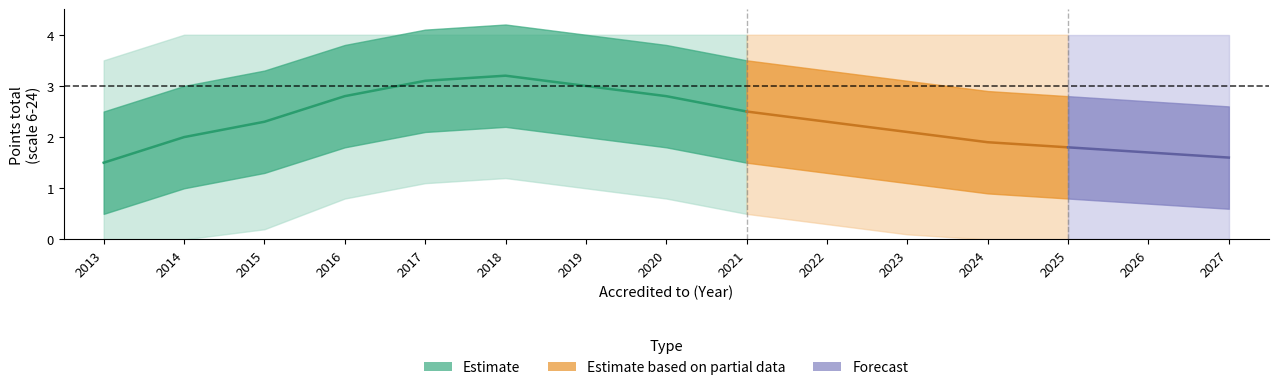

True or false: lower_outer and upper_inner cross at least once.

False